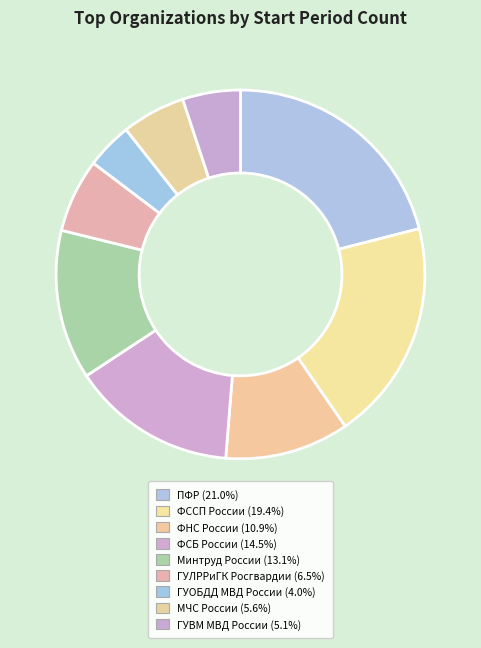

To the nearest percent, what portion does ФНС России represent?

11%